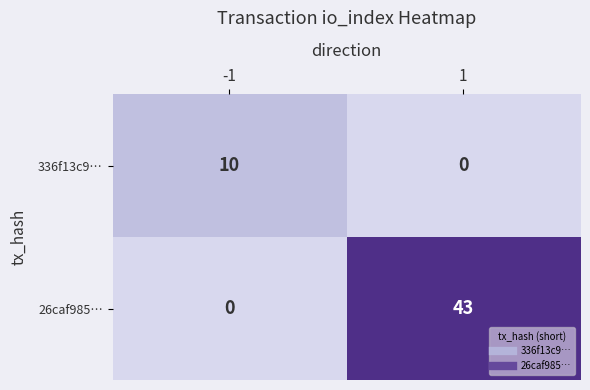

The value of 336f13c9… at 1 is 0. True or false?

True